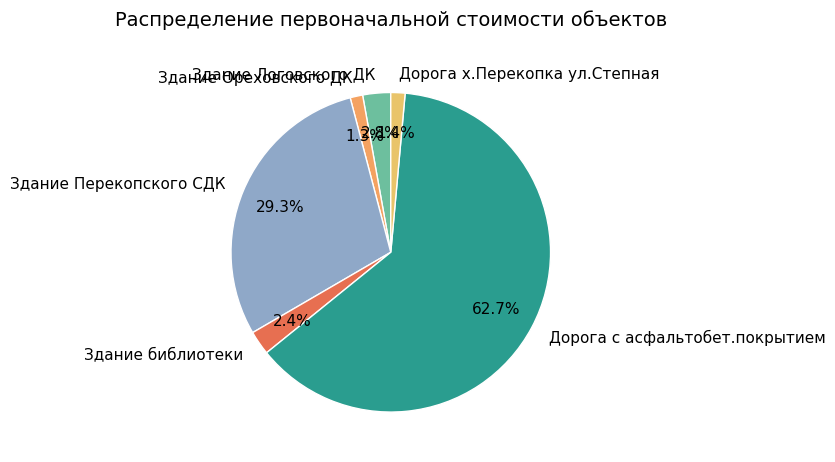

To the nearest percent, what is the average slice percentage?

17%